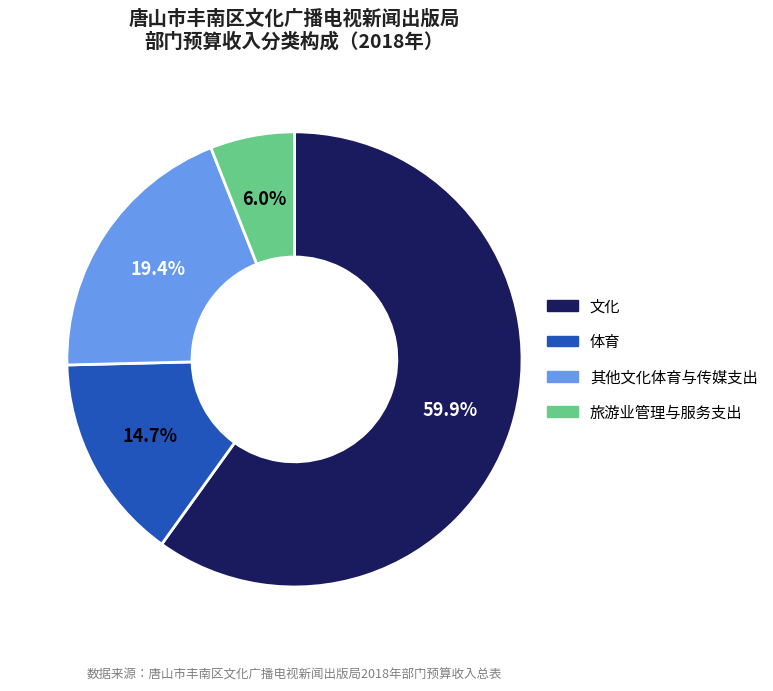

Count the number of slices in the pie.

4